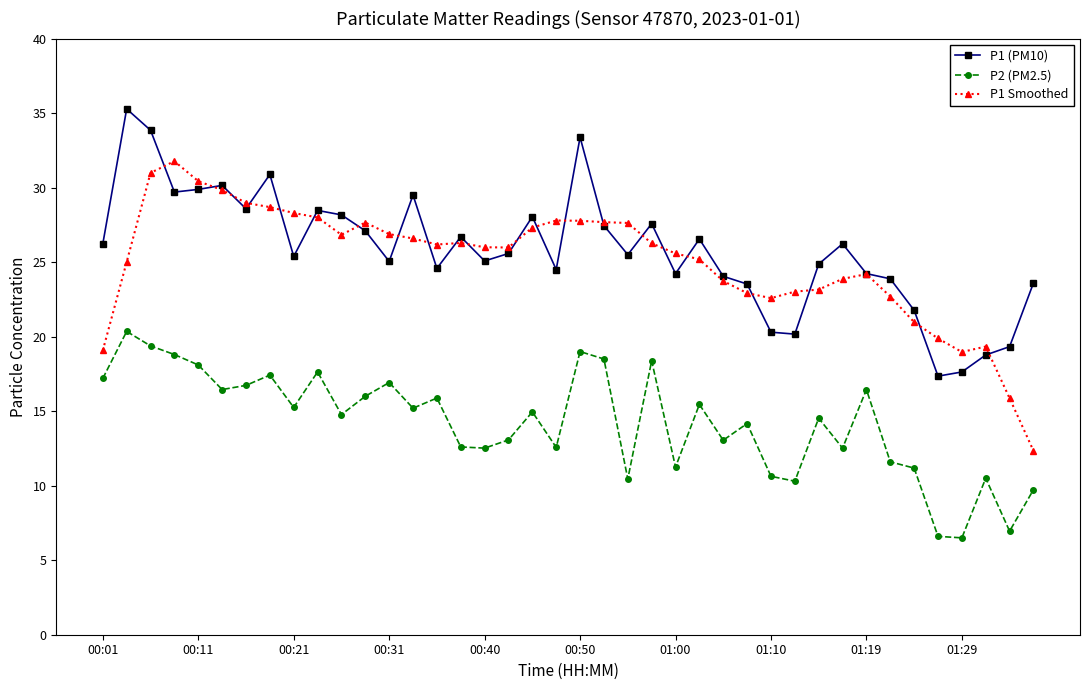

What is the highest value of the P1 (PM10) series?

35.3